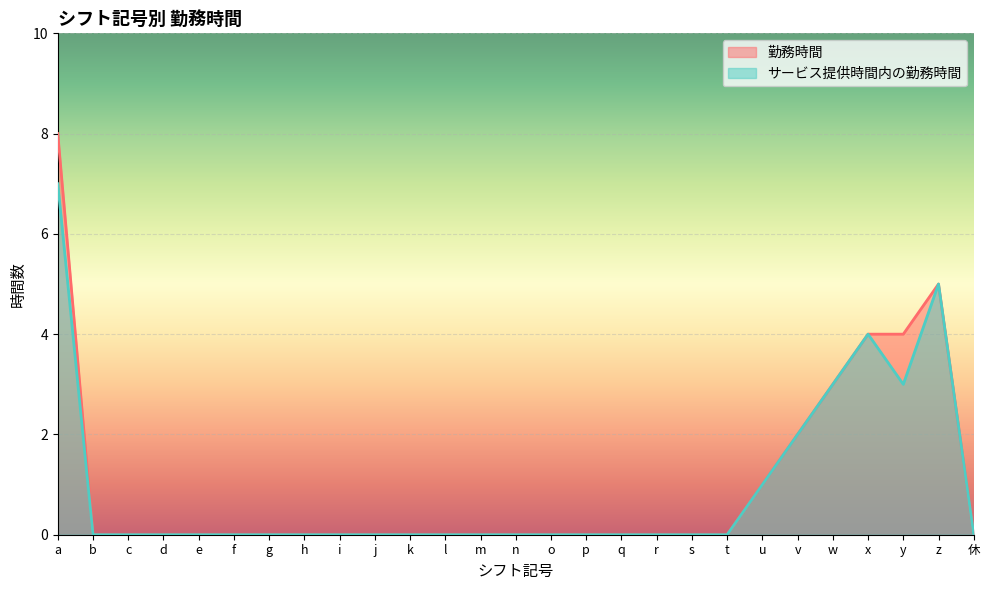

Is it true that サービス提供時間内の勤務時間 equals 3 at s?

False